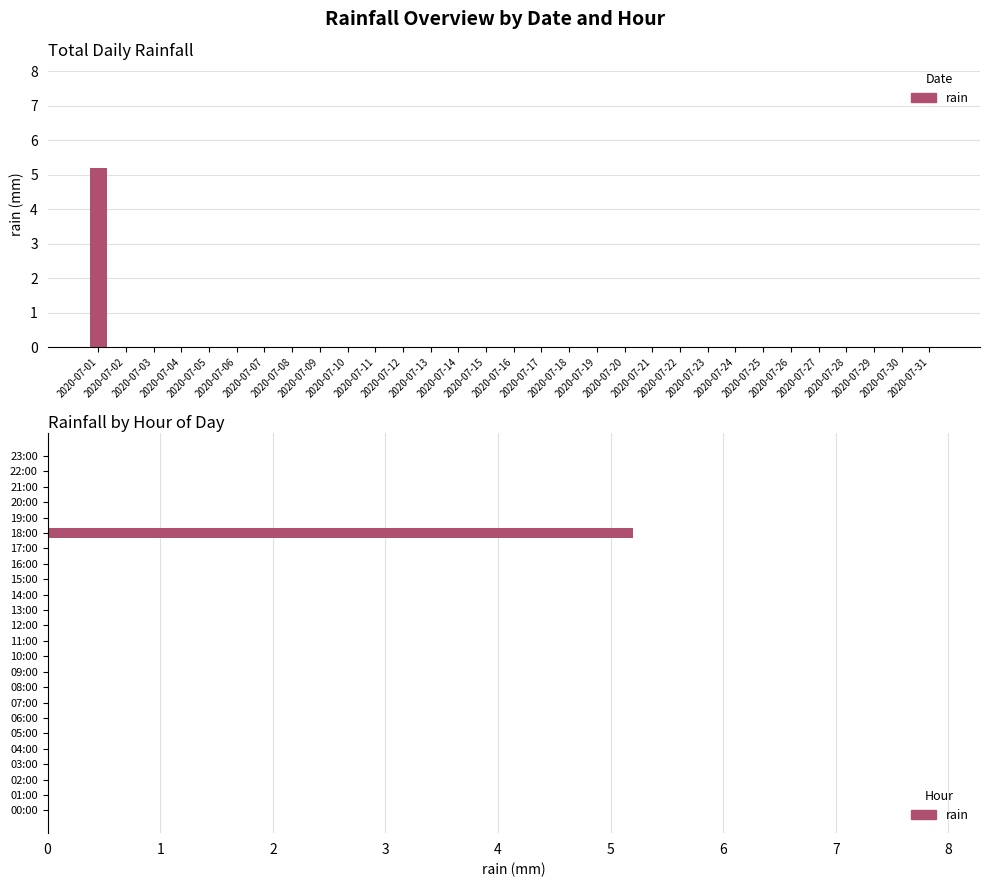

Is it true that the value at 03:00 is 0.0?

True